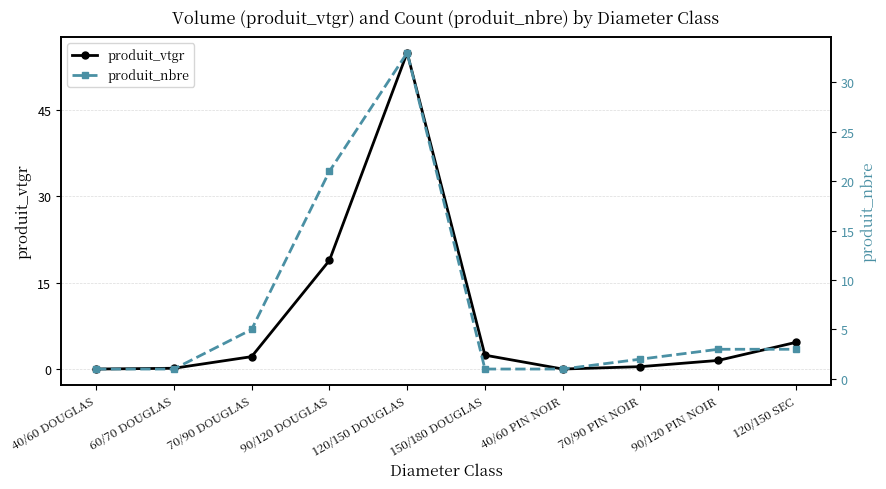

The produit_nbre series shows 4.8 at 90/120 PIN NOIR. True or false?

False